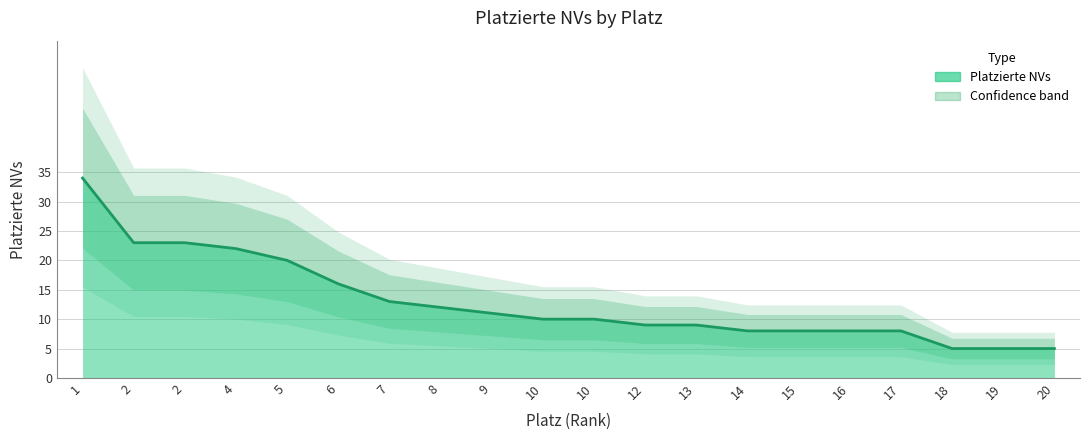

What is the value of the 2nd point from the left?

23